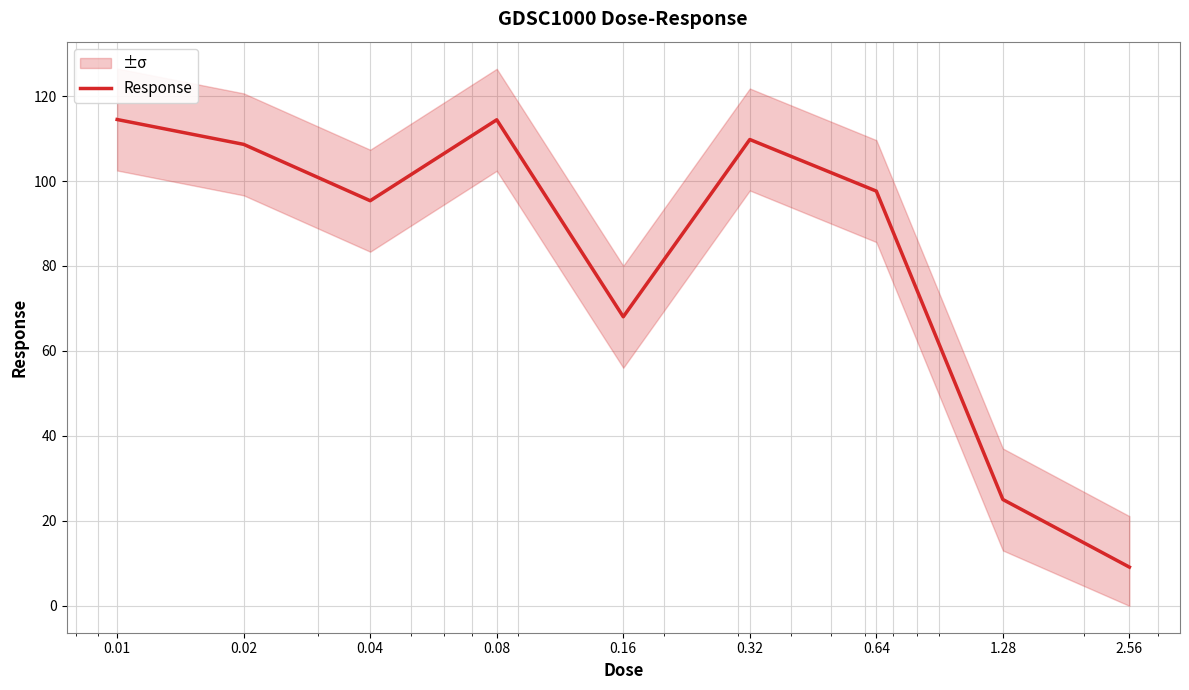

At which category does the chart reach its peak across all series?

0.01